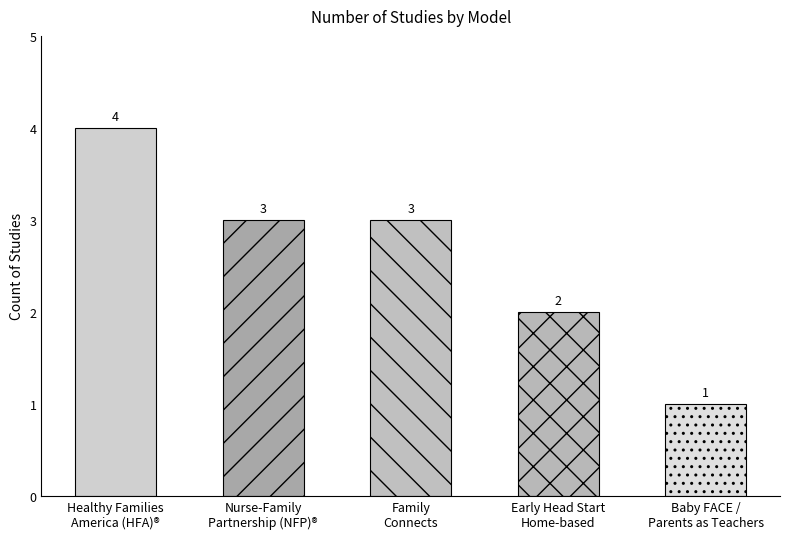

What is the difference between the maximum and minimum values?

3